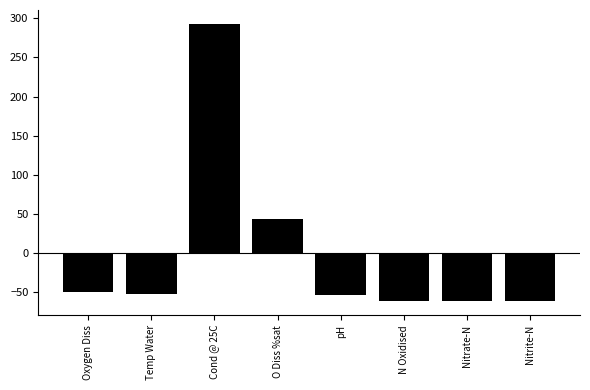

Which category has the highest value across all series?

Cond @ 25C